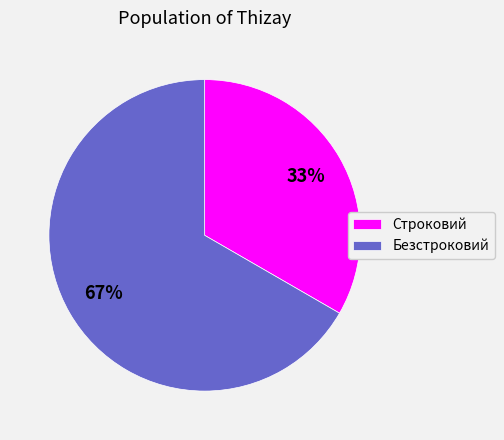

True or false: Безстроковий accounts for 53% of the total.

False